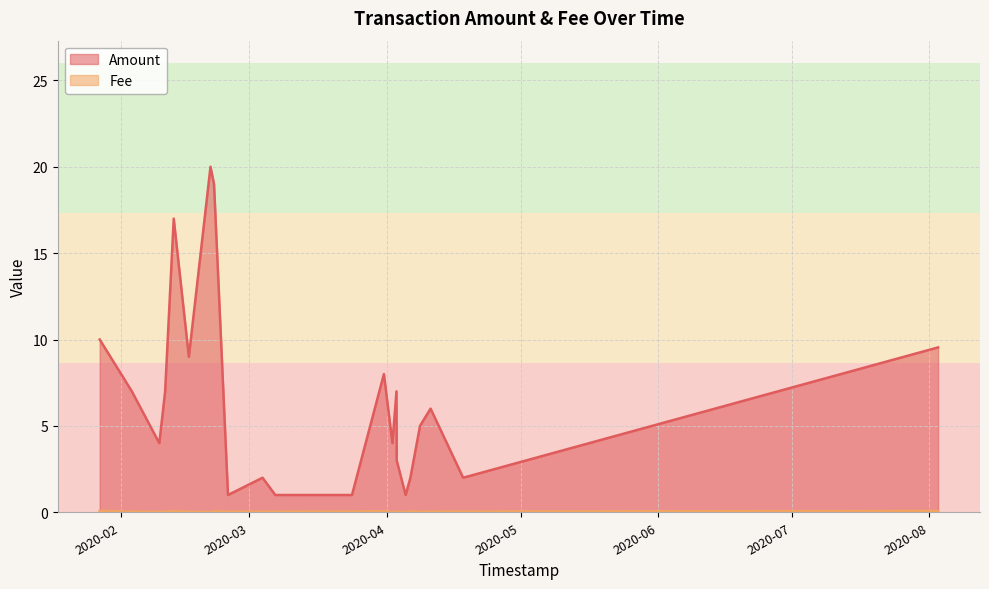

Which series has the largest range (max minus min)?

Amount